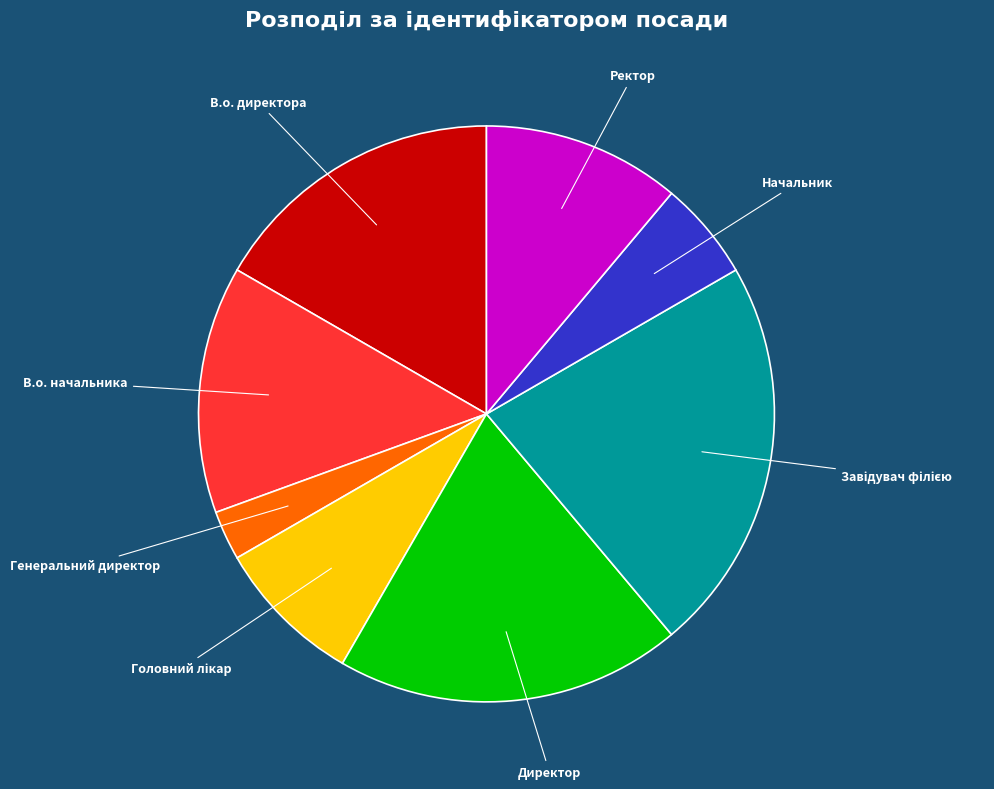

Is there any slice that represents more than half of the pie?

No